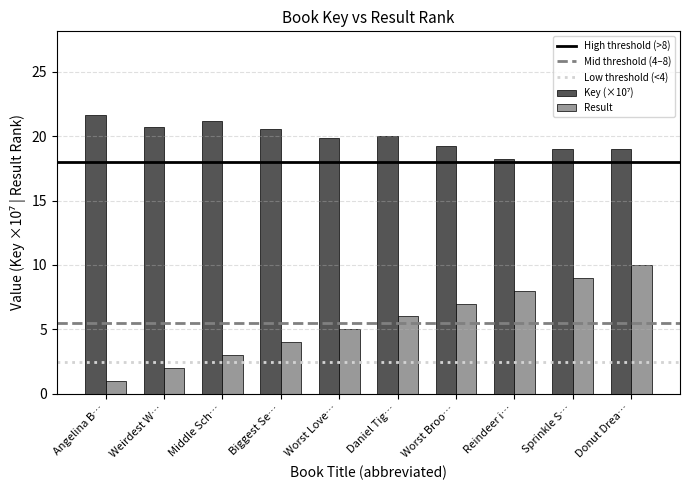

At which category is the sum across all series the highest?

Donut Drea…